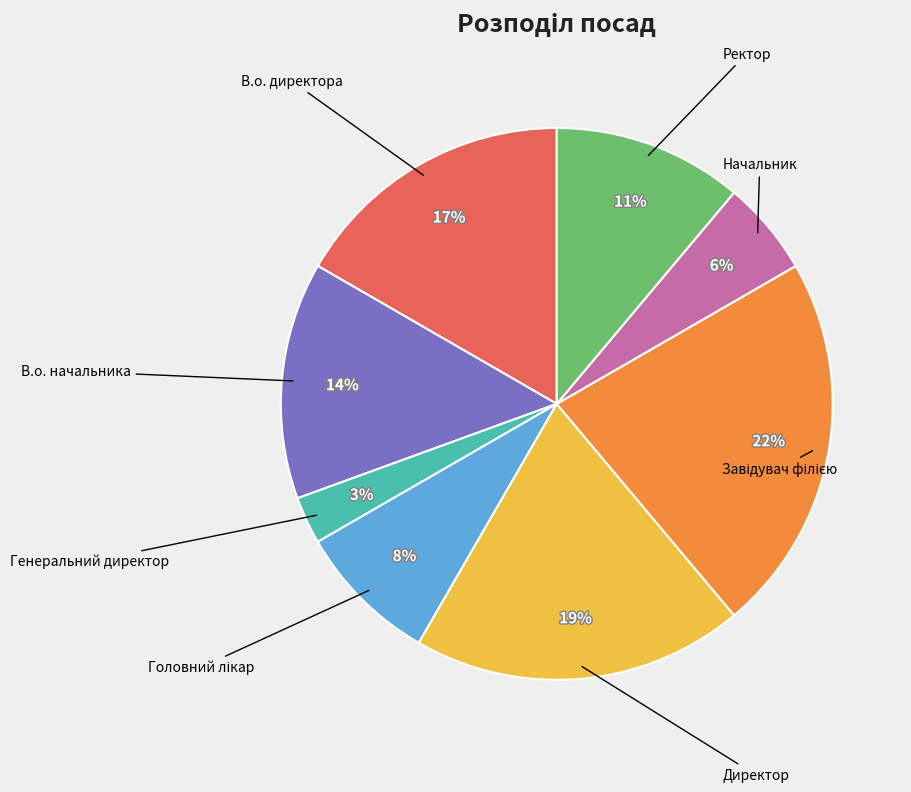

Which slice is the smallest?

Генеральний директор